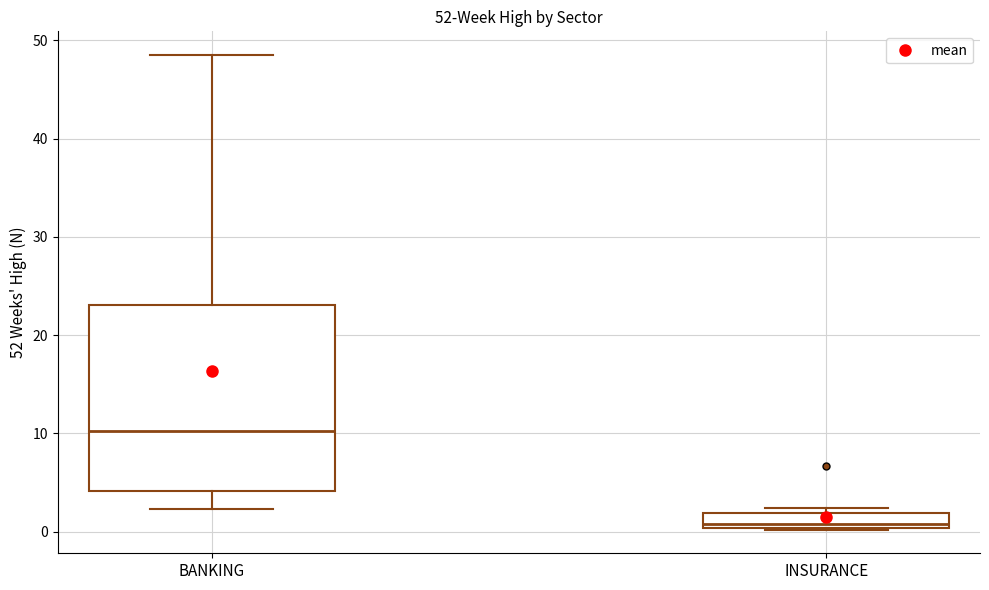

Reading left to right, read every box against the y-axis: the position of its median line, the range the box covers, and the ends of its whiskers. The values are not printed on the chart, so give them approximately, as read against the axis.

BANKING: median 10, box 4 to 23, whiskers 2 to 49
INSURANCE: median 1, box 0 to 2, whiskers 0 to 2 (just above the box's upper edge)